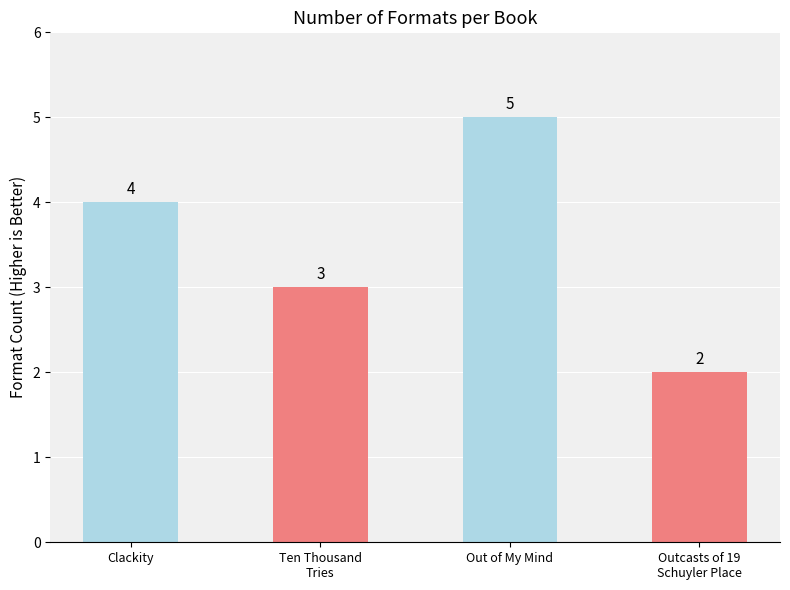

What is the ratio of the value at Ten Thousand
Tries to the value at Clackity?

0.8